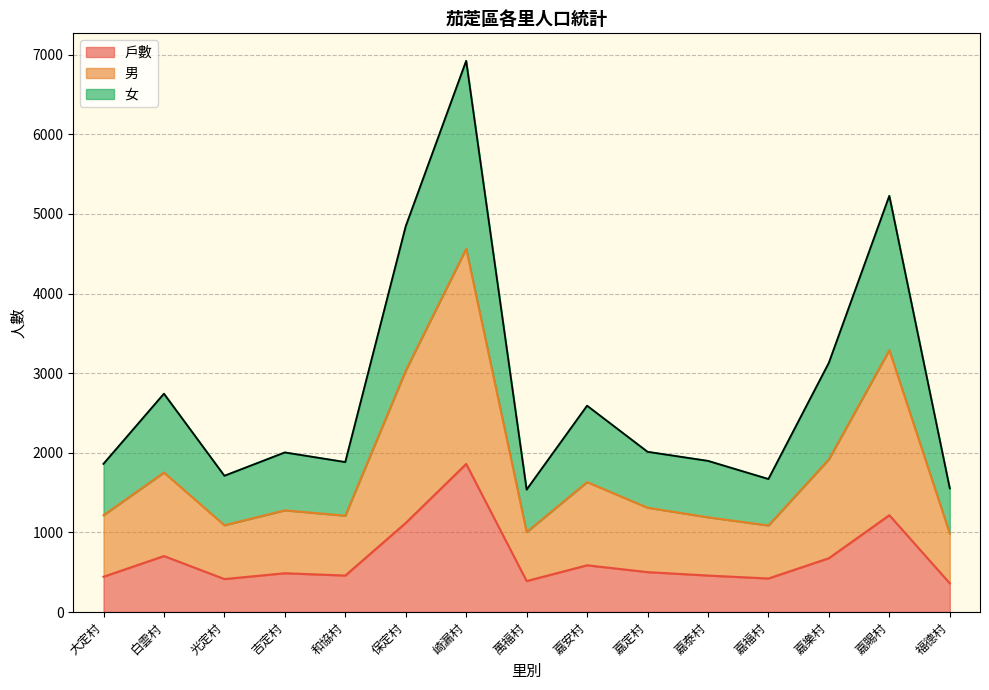

What is the minimum value for 戶數?

361